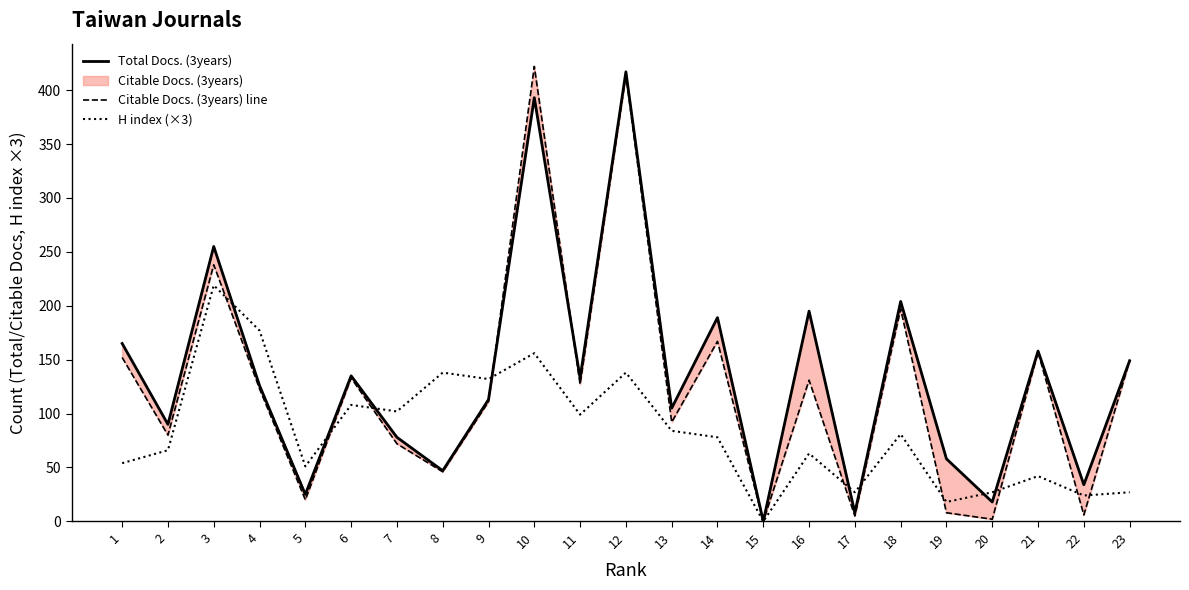

The value of H index (×3) at 3 is 287. True or false?

False